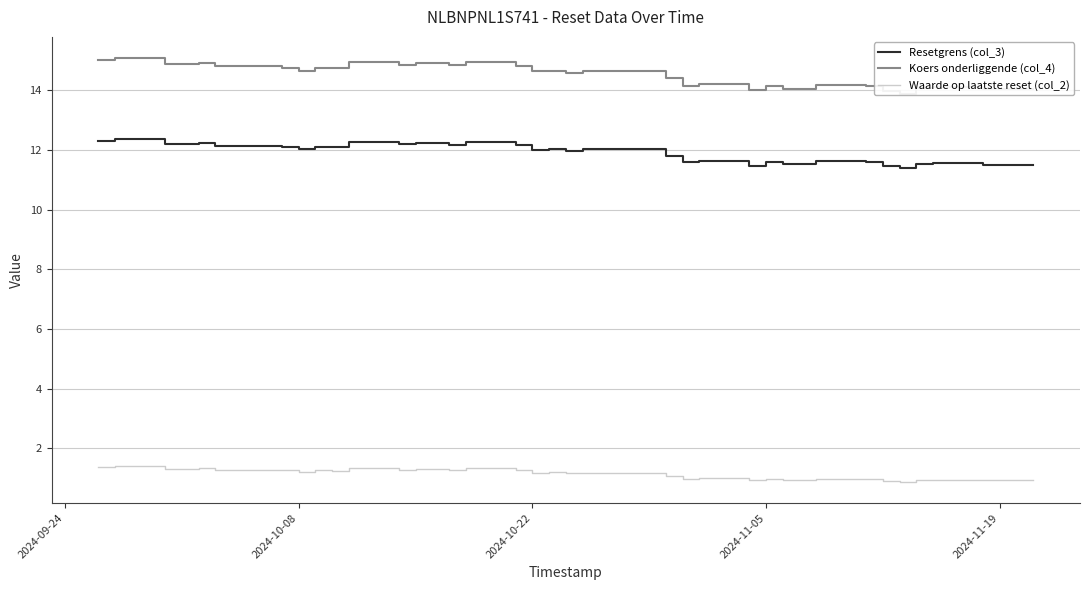

What is the maximum value for Waarde op laatste reset (col_2)?

1.4